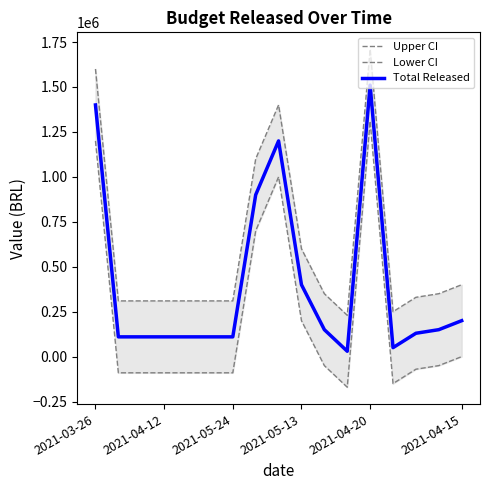

How many values in the Total Released series exceed 130000?

8